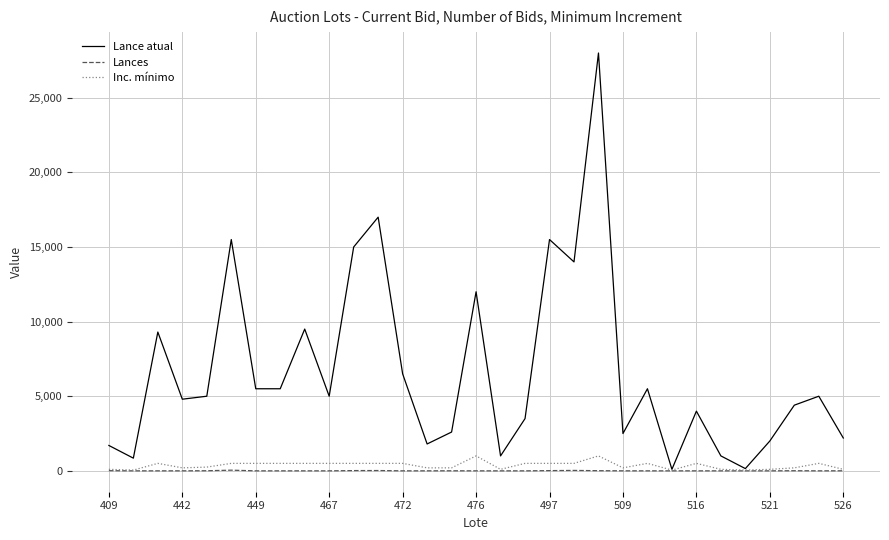

What is the sum of all Inc. mínimo values?

11400